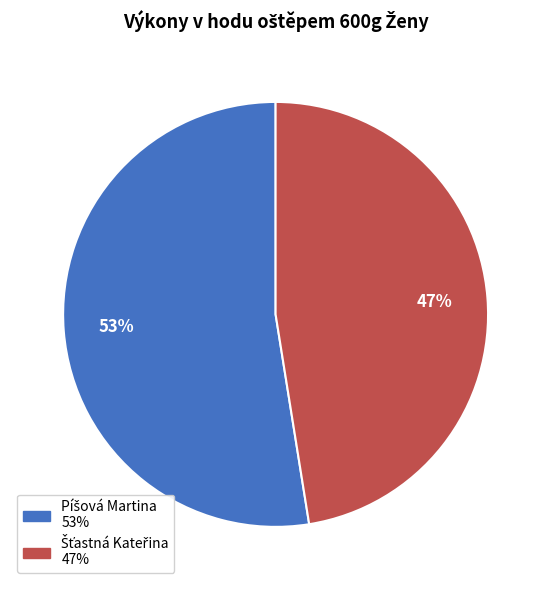

Is there any slice that represents more than half of the pie?

Yes